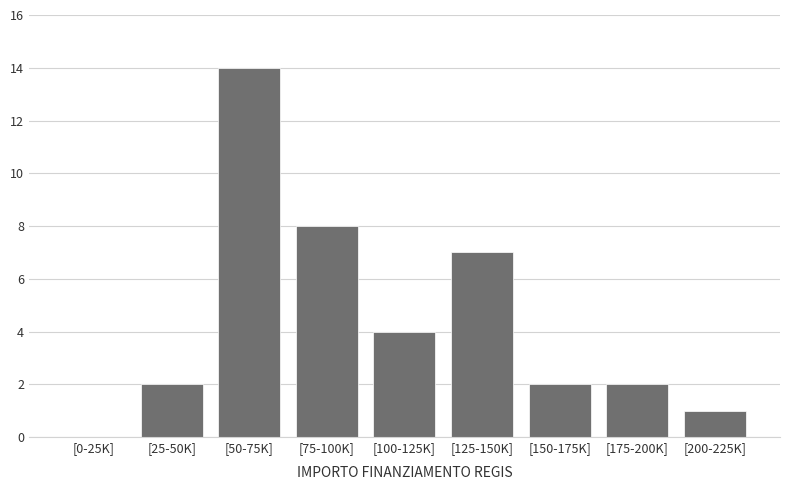

Reading right to left, what are all the values shown in this chart?

[200-225K]=1	[175-200K]=2	[150-175K]=2	[125-150K]=7	[100-125K]=4	[75-100K]=8	[50-75K]=14	[25-50K]=2	[0-25K]=0